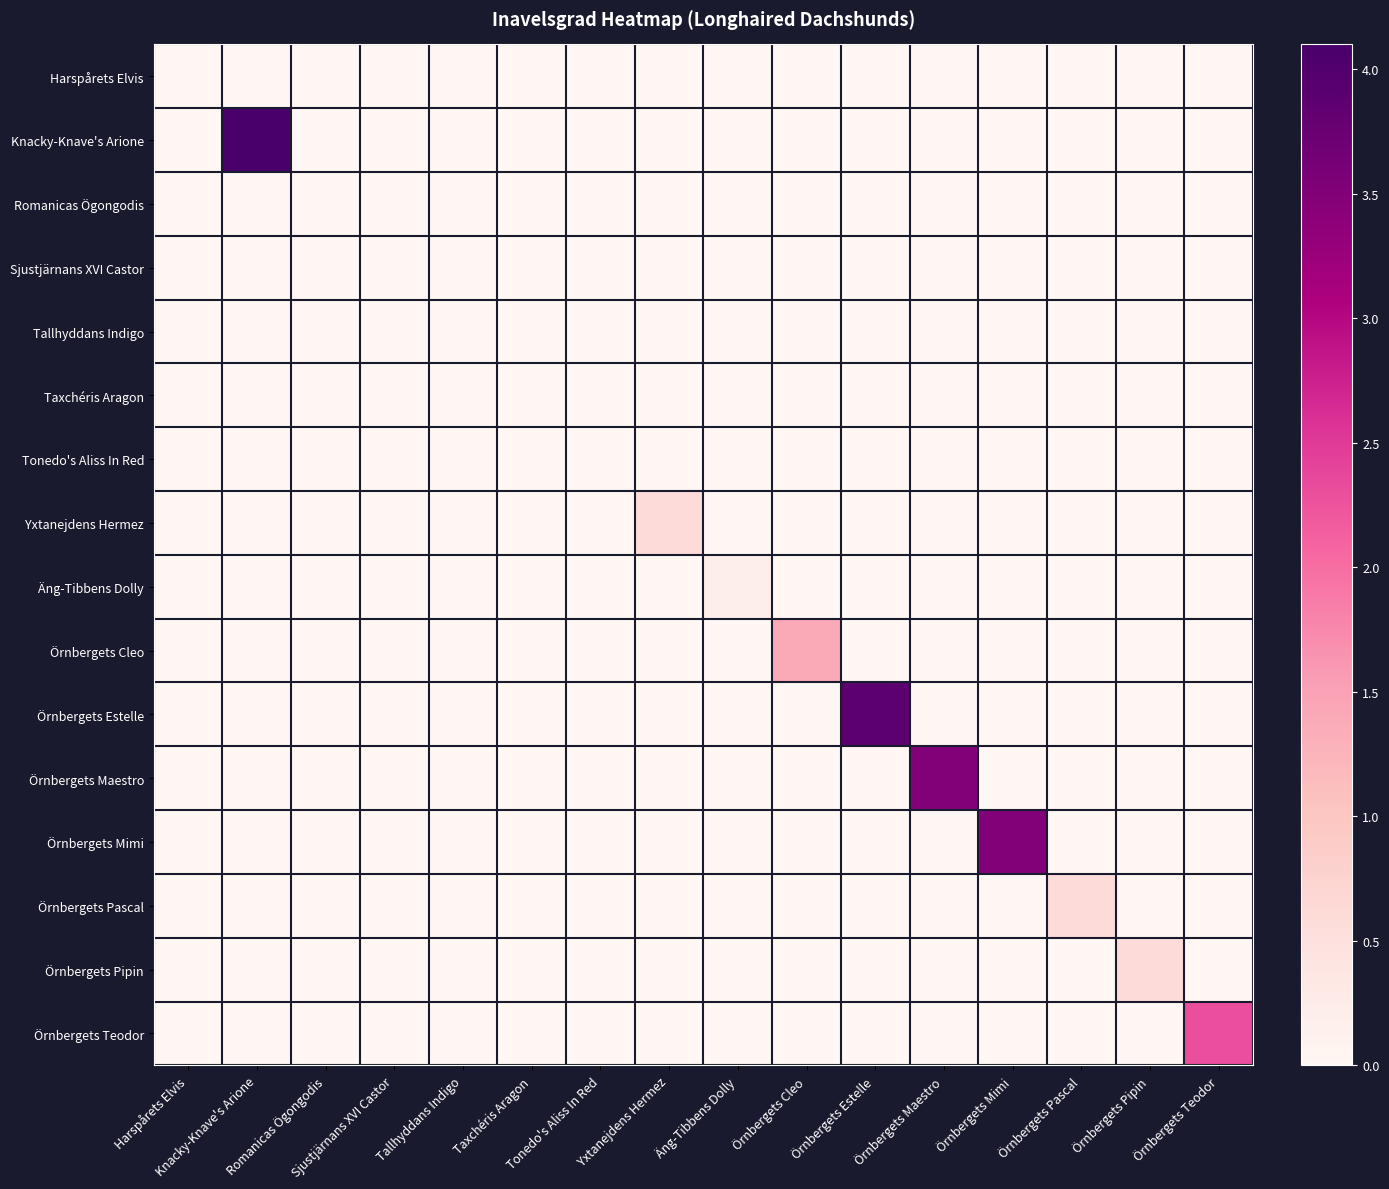

Which series has the largest range (max minus min)?

Knacky-Knave's Arione